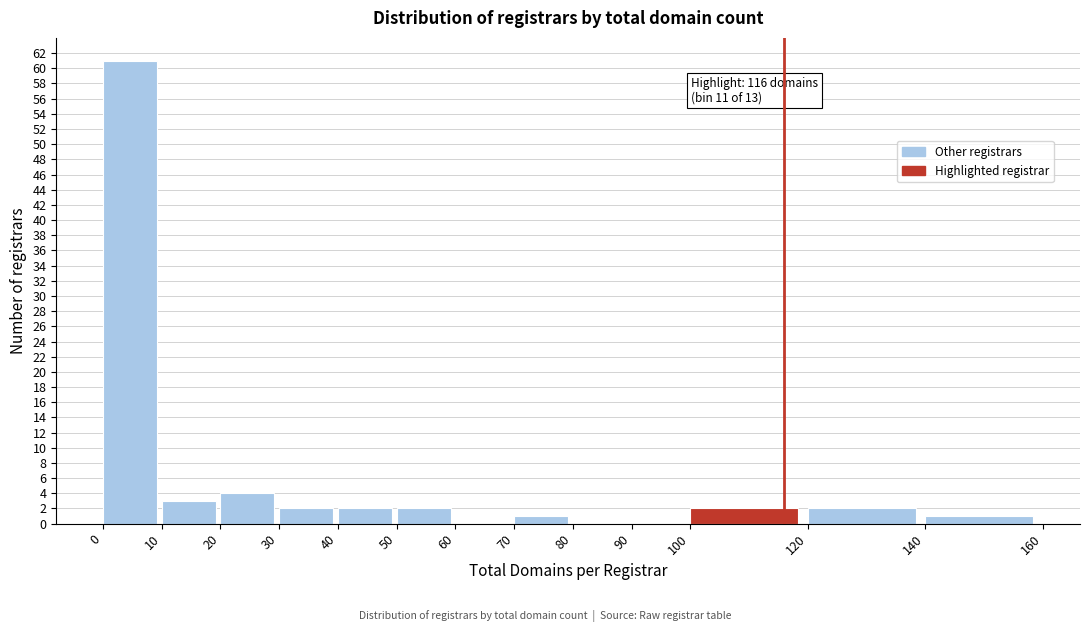

Over which range of the x-axis is the bar tallest?

0 to 10